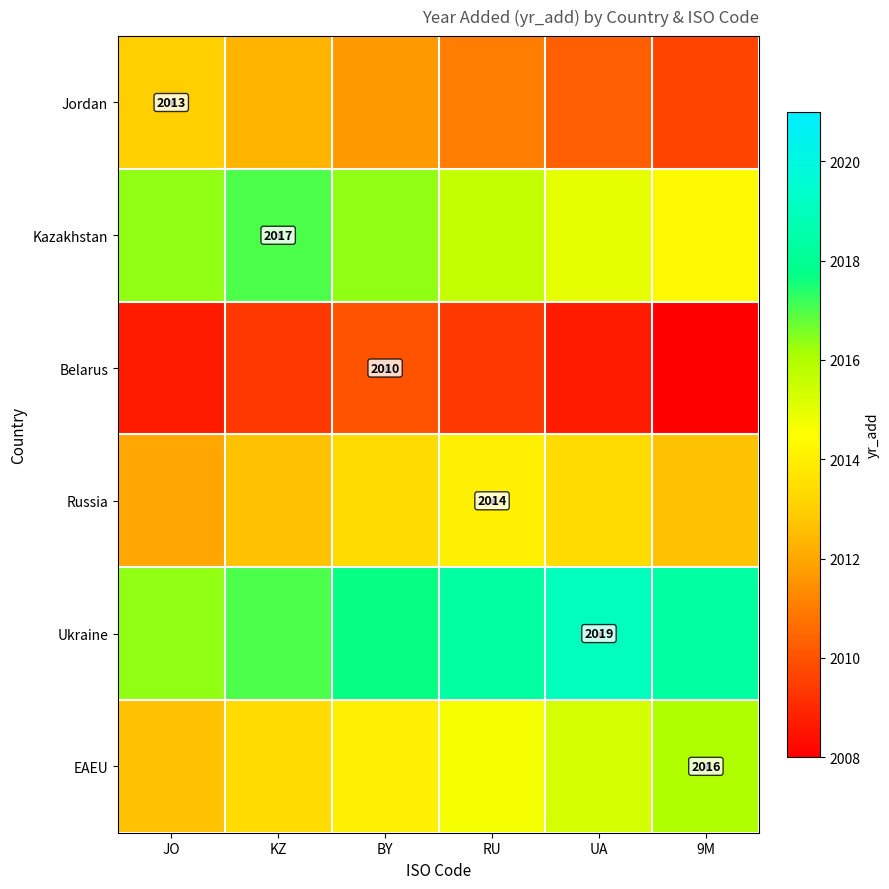

Count the number of categories in the chart.

6